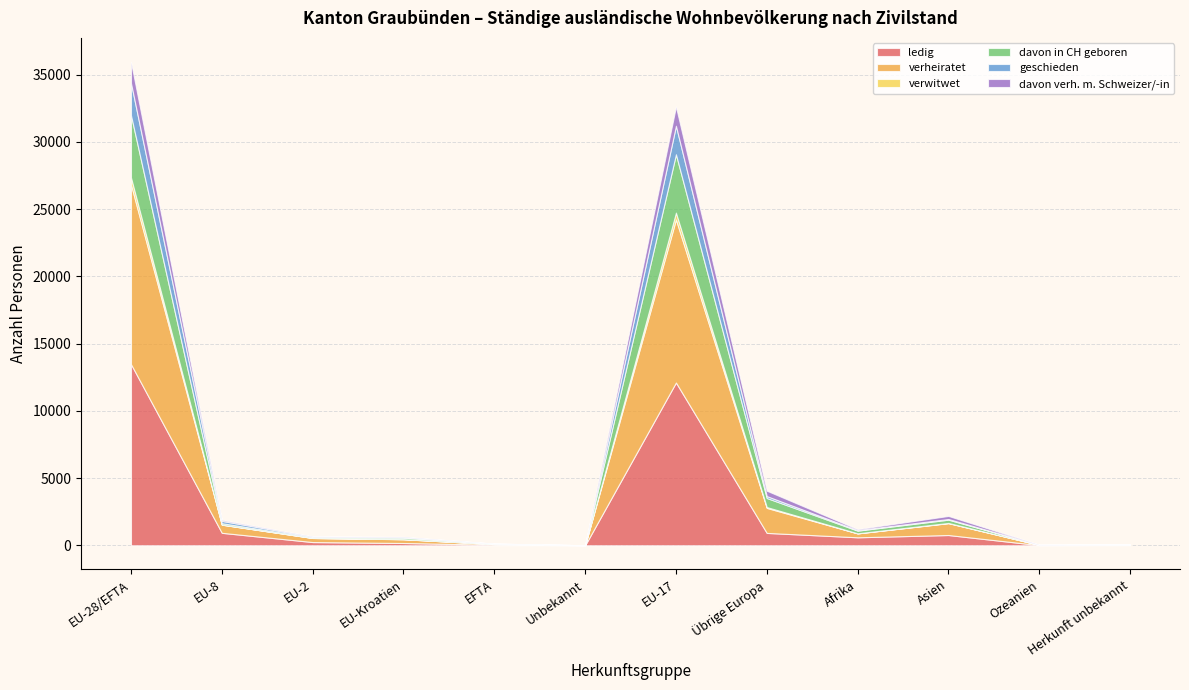

Which series has the largest total across all categories?

verheiratet